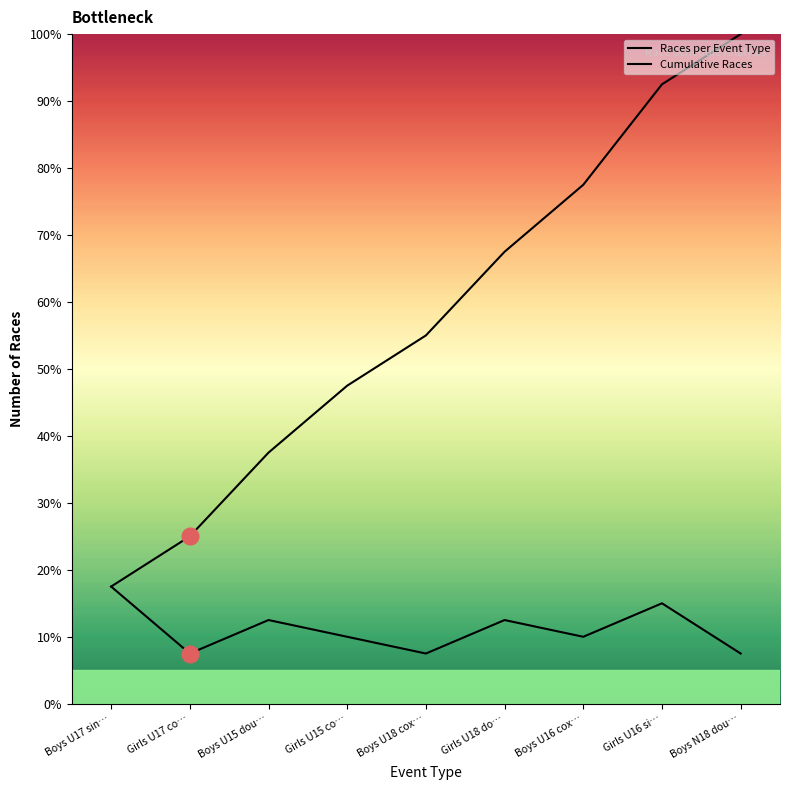

Reading right to left, list all the values displayed in this chart.

Races per Event Type: 7.5	15.0	10.0	12.5	7.5	10.0	12.5	7.5	17.5
Cumulative Races: 100.0	92.5	77.5	67.5	55.0	47.5	37.5	25.0	17.5